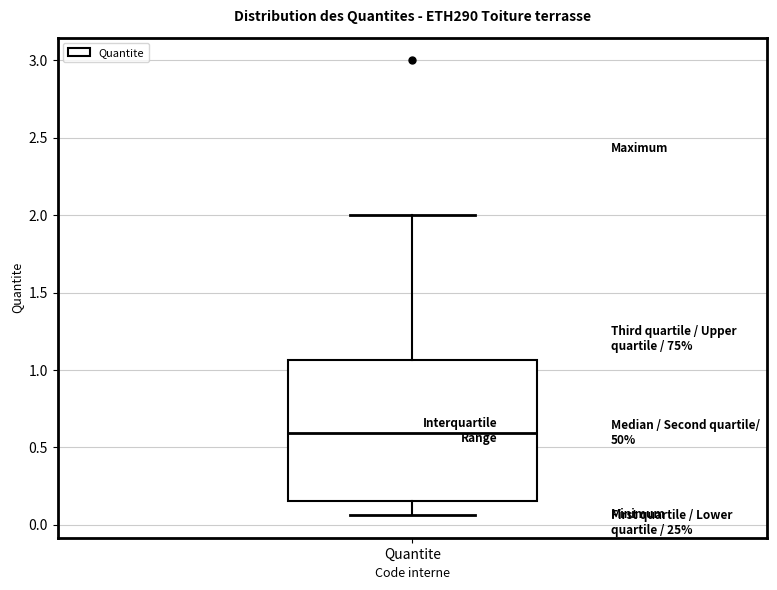

Read this box plot against the y-axis: the position of the median line, the range covered by the box, and the ends of both whiskers. The values are not printed on the chart, so give them approximately, as read against the axis.

median 0.60, box 0.15 to 1.05, whiskers 0.05 to 2.00